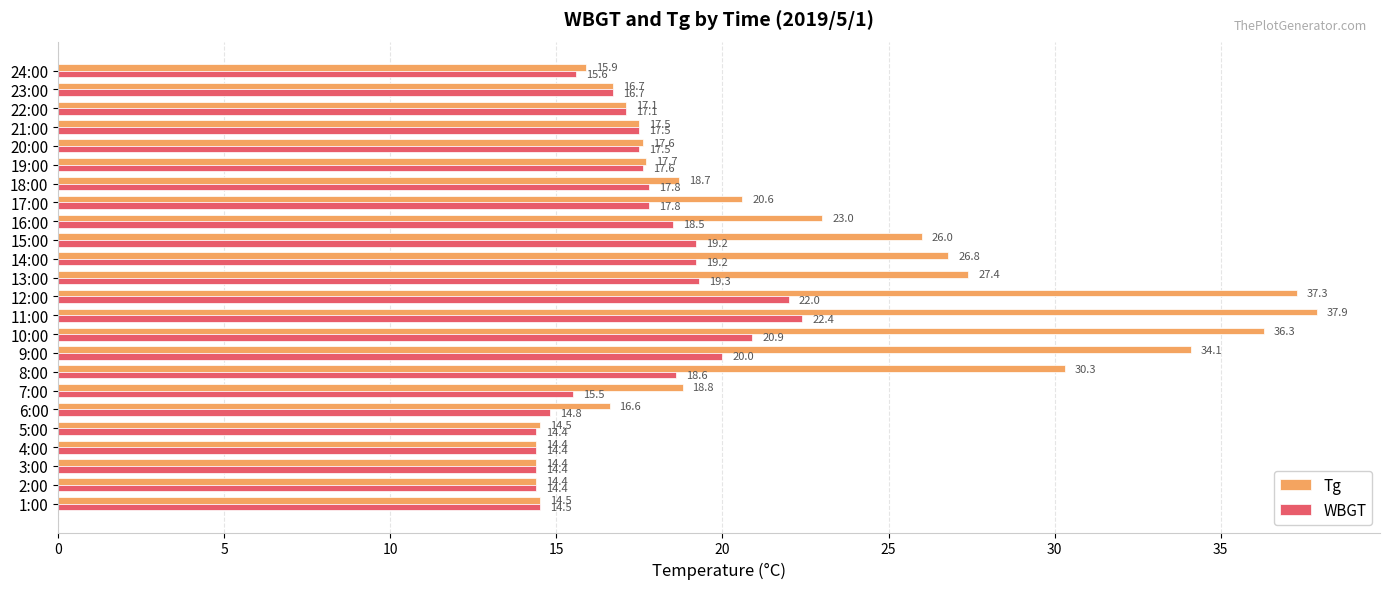

What is the average value of the WBGT series?

17.5